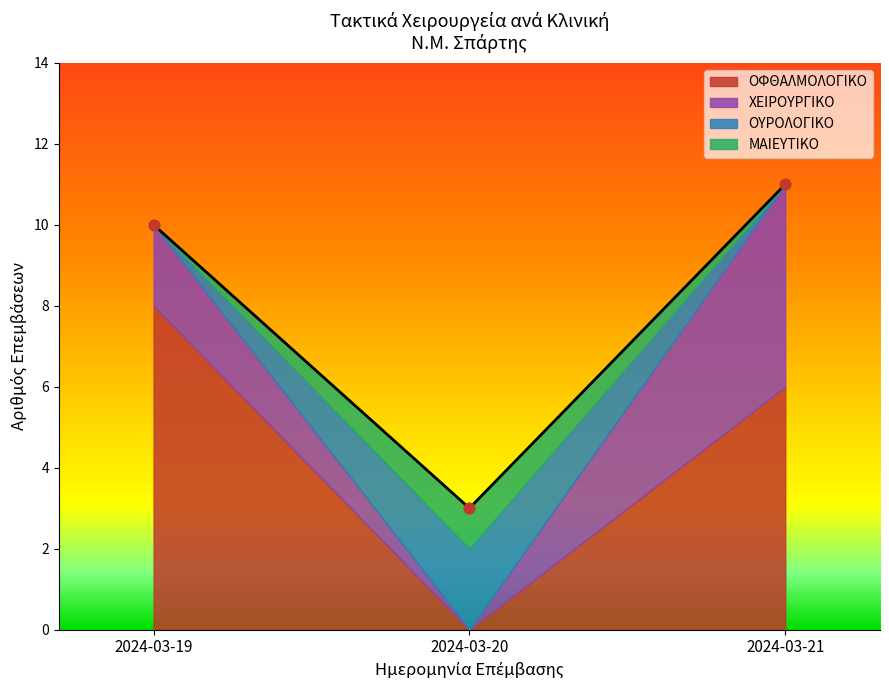

Which series has the widest spread of Y values?

ΟΦΘΑΛΜΟΛΟΓΙΚΟ